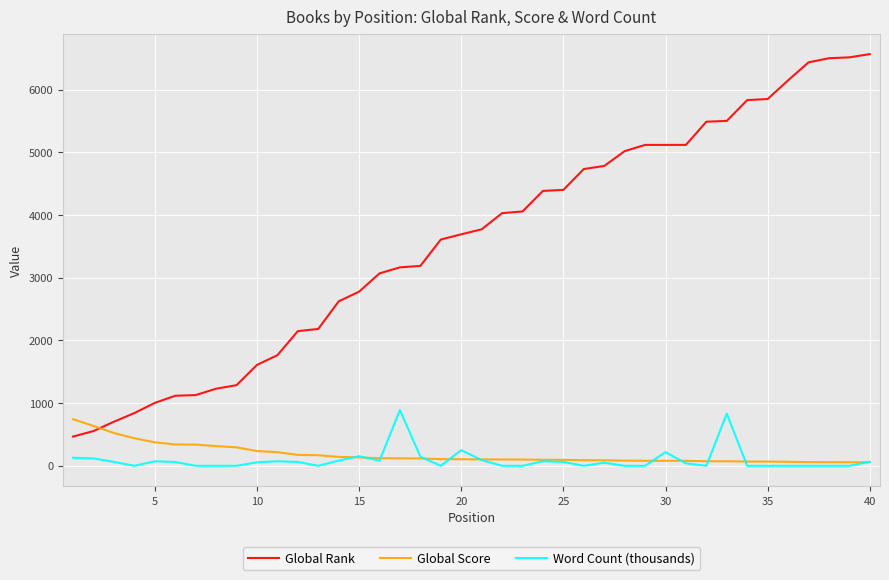

True or false: Word Count (thousands) and Global Rank intersect in this chart.

False